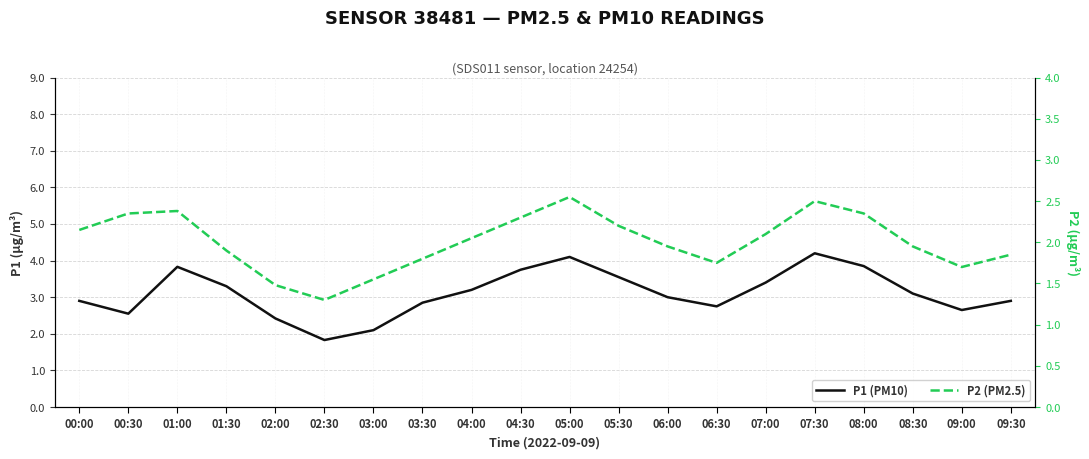

Reading left to right, list all the values displayed in this chart.

P1 (PM10): 00:00=2.9	00:30=2.5	01:00=3.8	01:30=3.3	02:00=2.4	02:30=1.8	03:00=2.1	03:30=2.9	04:00=3.2	04:30=3.8	05:00=4.1	05:30=3.5	06:00=3.0	06:30=2.8	07:00=3.4	07:30=4.2	08:00=3.9	08:30=3.1	09:00=2.6	09:30=2.9
P2 (PM2.5): 00:00=2.1	00:30=2.4	01:00=2.4	01:30=1.9	02:00=1.5	02:30=1.3	03:00=1.6	03:30=1.8	04:00=2.0	04:30=2.3	05:00=2.5	05:30=2.2	06:00=1.9	06:30=1.8	07:00=2.1	07:30=2.5	08:00=2.4	08:30=1.9	09:00=1.7	09:30=1.9